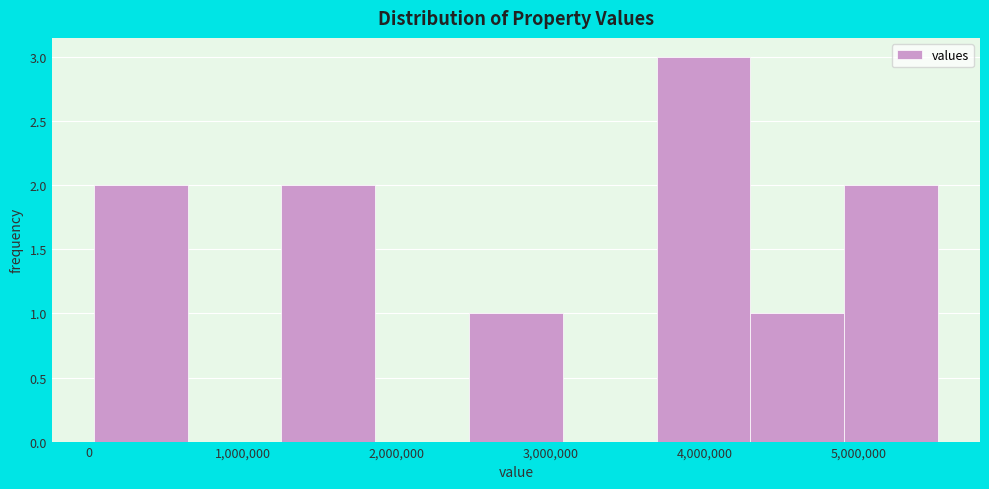

Over which range of the x-axis is the bar tallest?

3700000 to 4300000